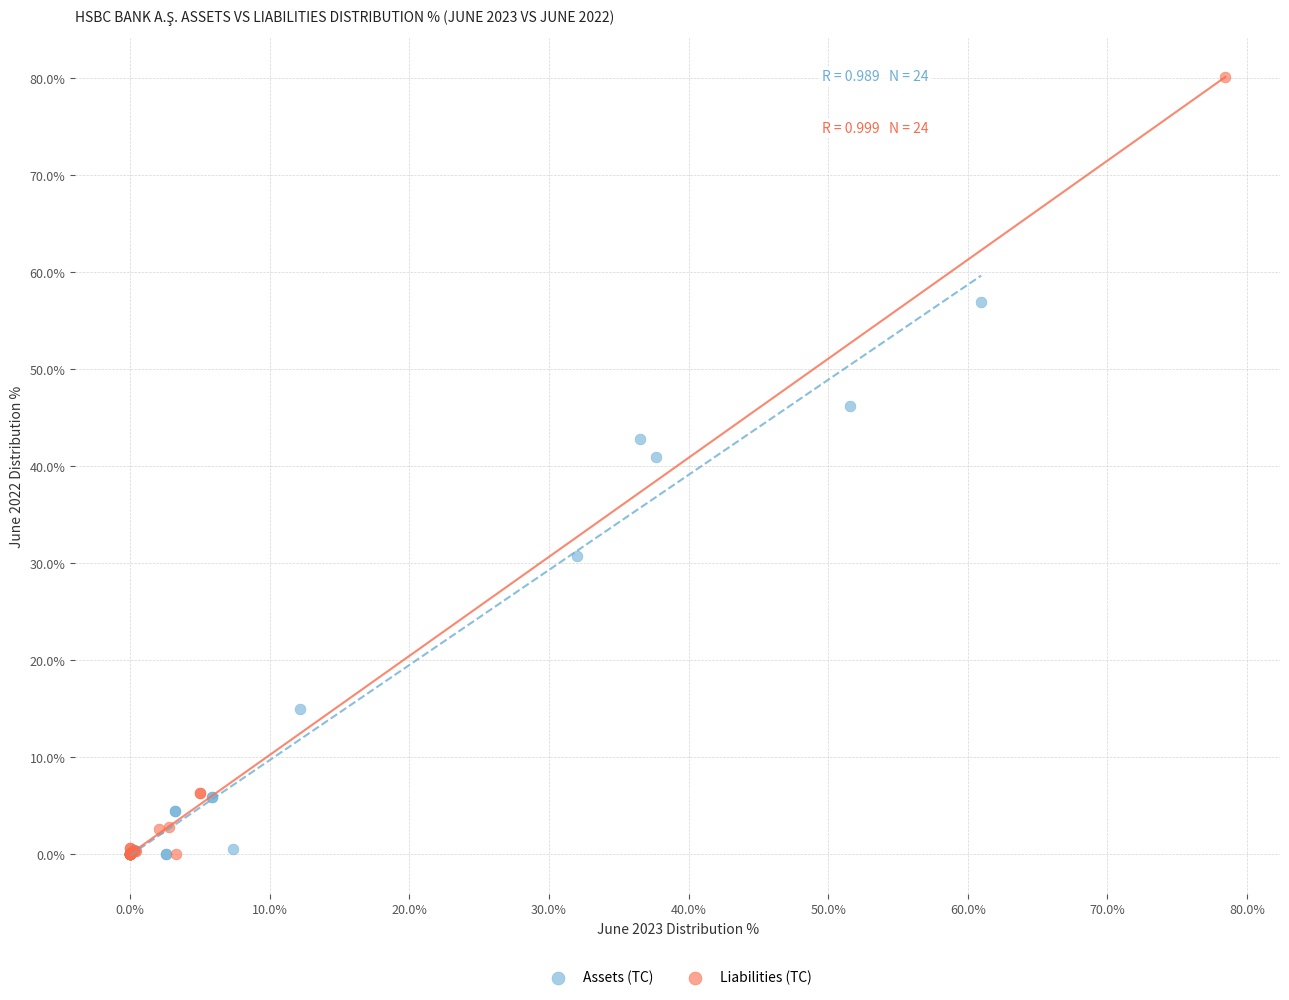

Which series has the widest spread of Y values?

Liabilities (TC)